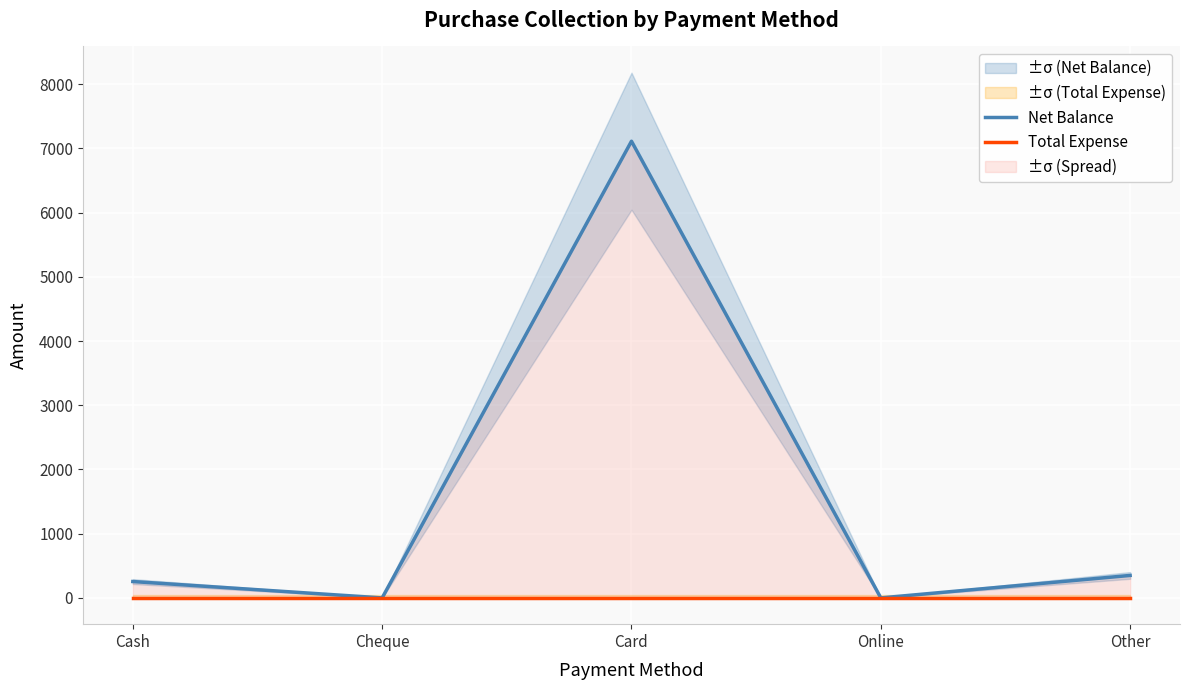

How many series are shown in this chart?

2